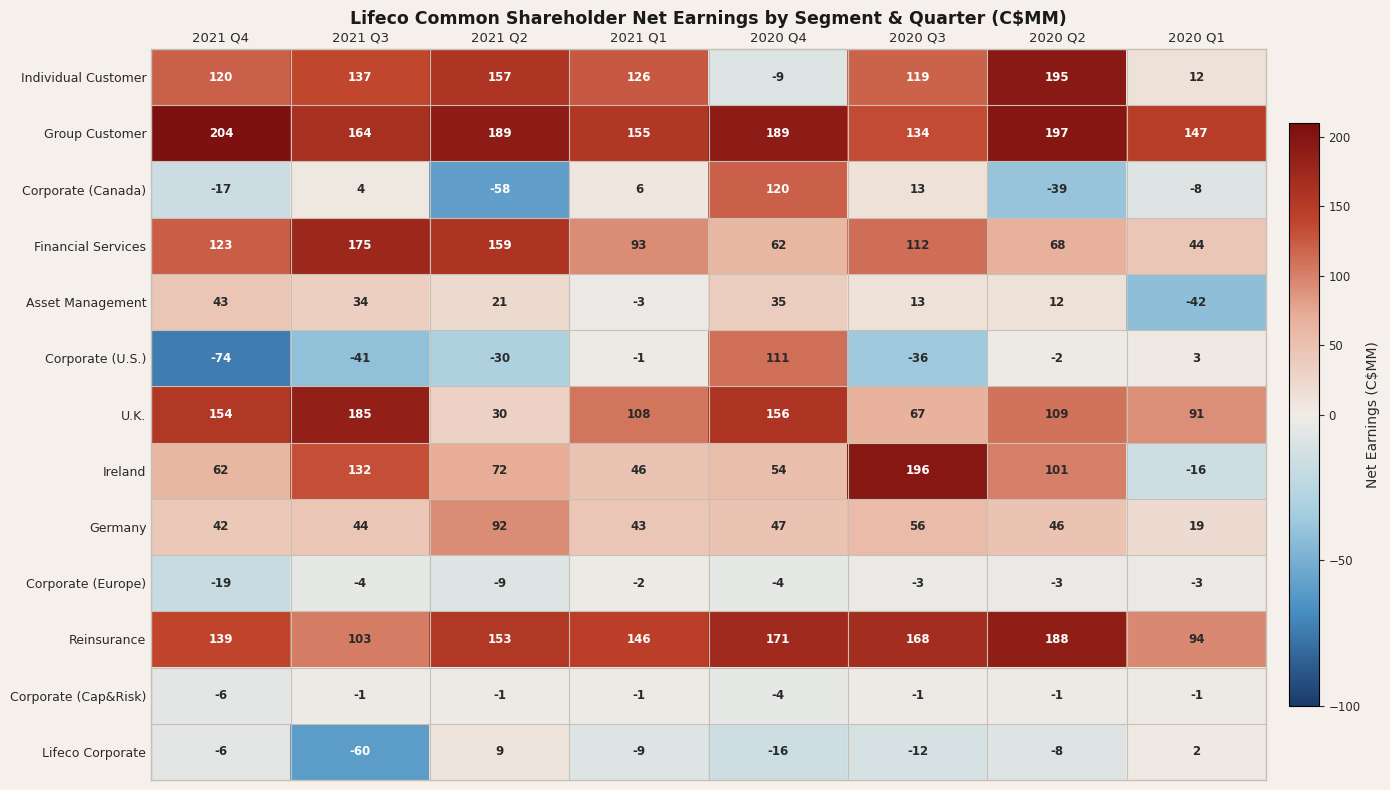

Which category has the highest value in the Corporate (Canada) series?

2020 Q4